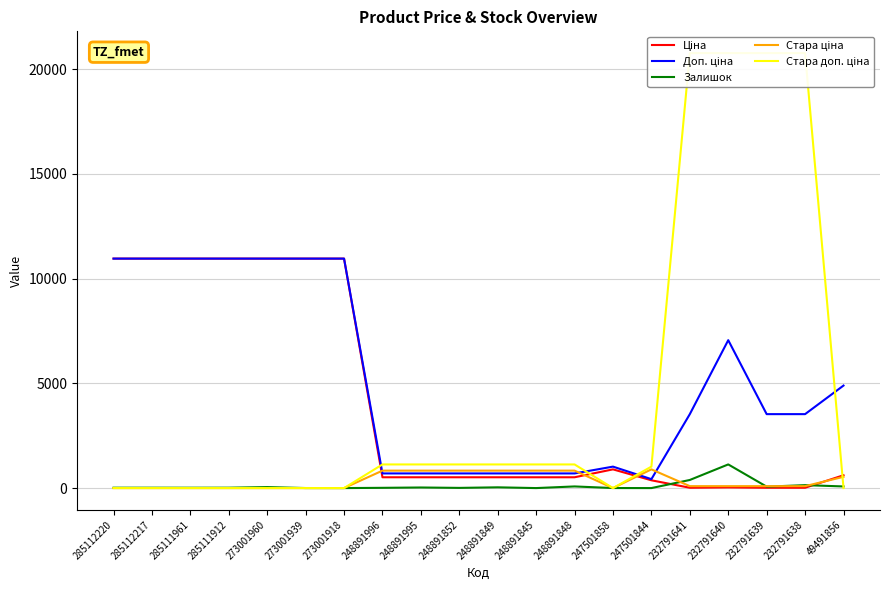

Where is Доп. ціна nearest to the value 5688?

49491856